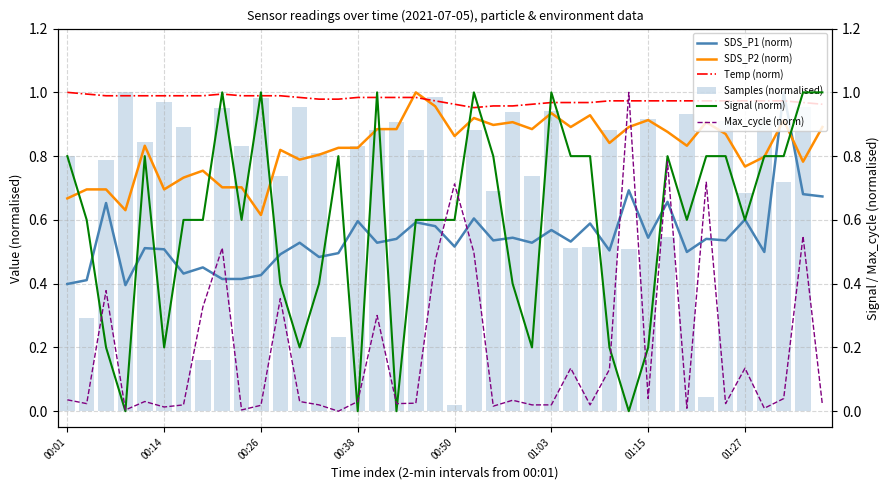

Between 26 and 36, which series saw the biggest shift?

Samples (normalised)